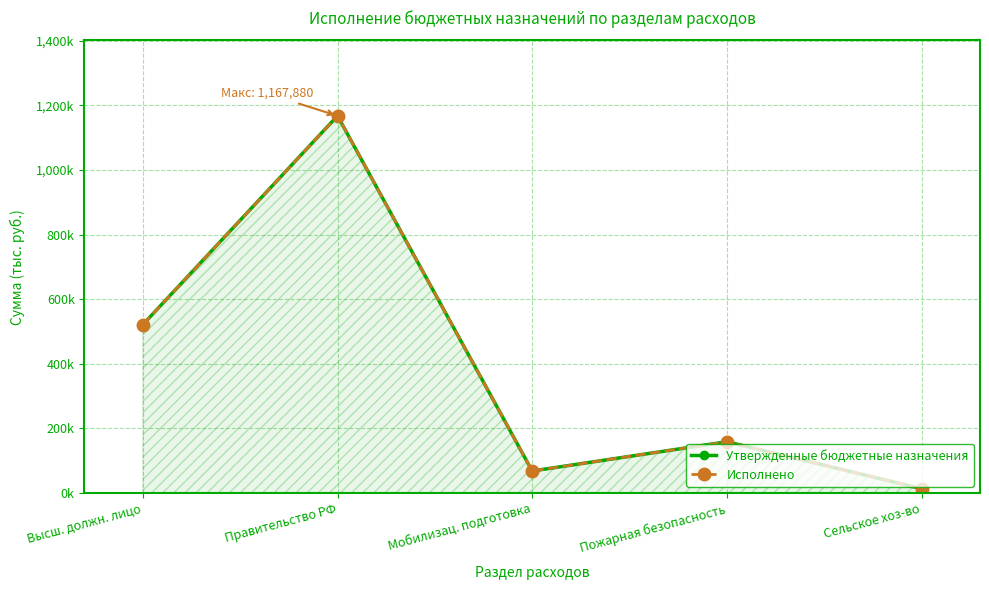

Where is Исполнено nearest to the value 590667?

Высш. должн. лицо